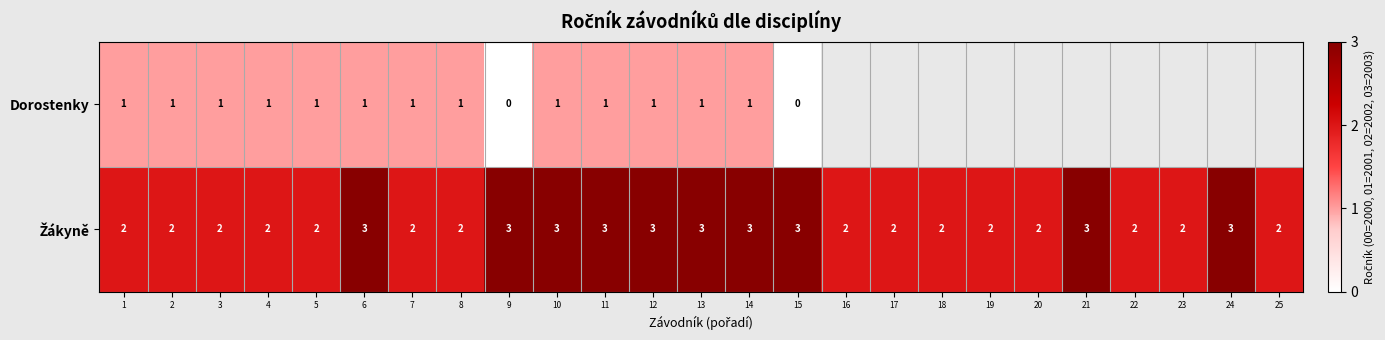

True or false: Dorostenky has a value of 0 at 7.

False